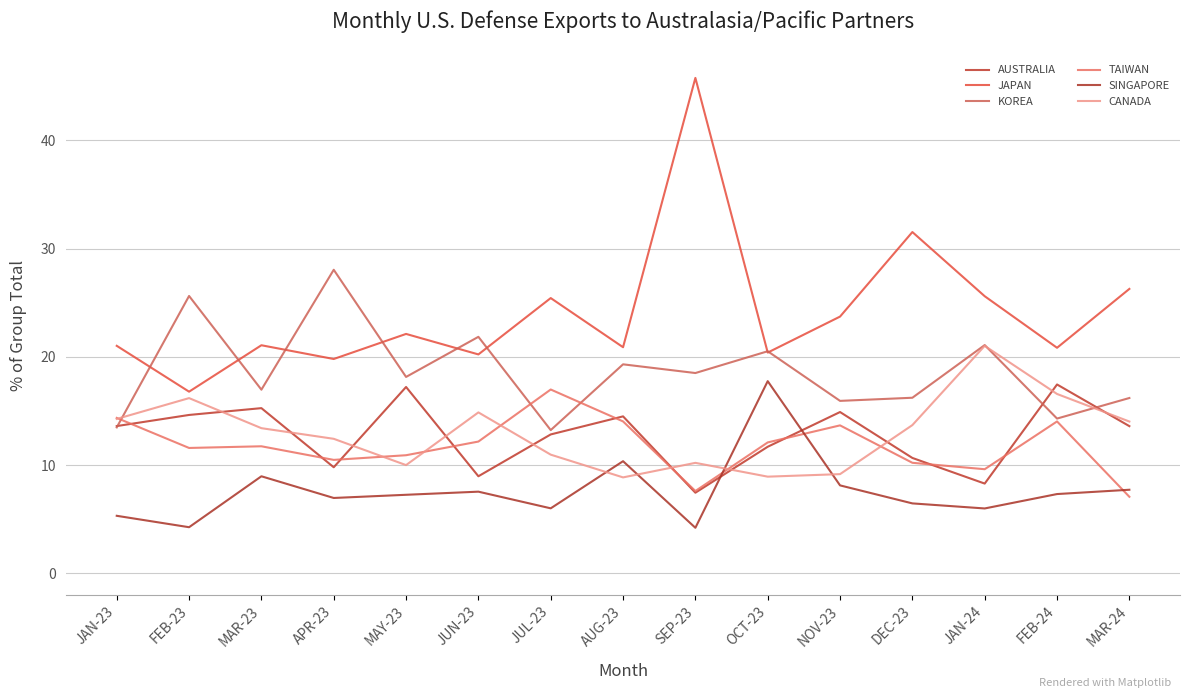

Does the chart have visible grid lines?

Yes